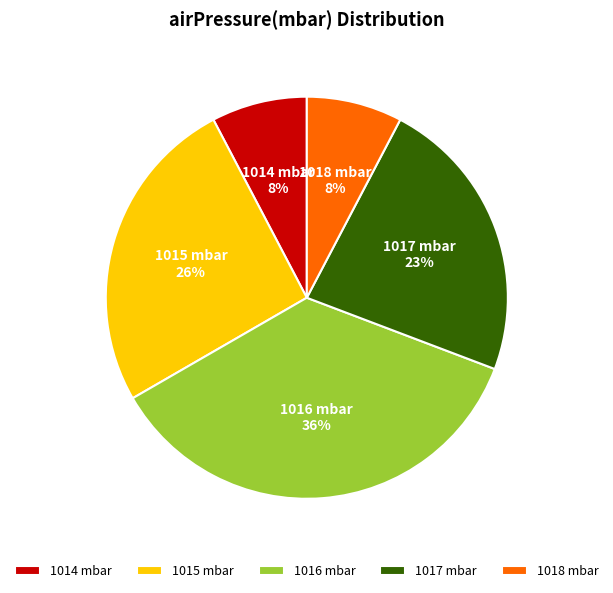

To the nearest percent, what portion does 1018 mbar represent?

8%